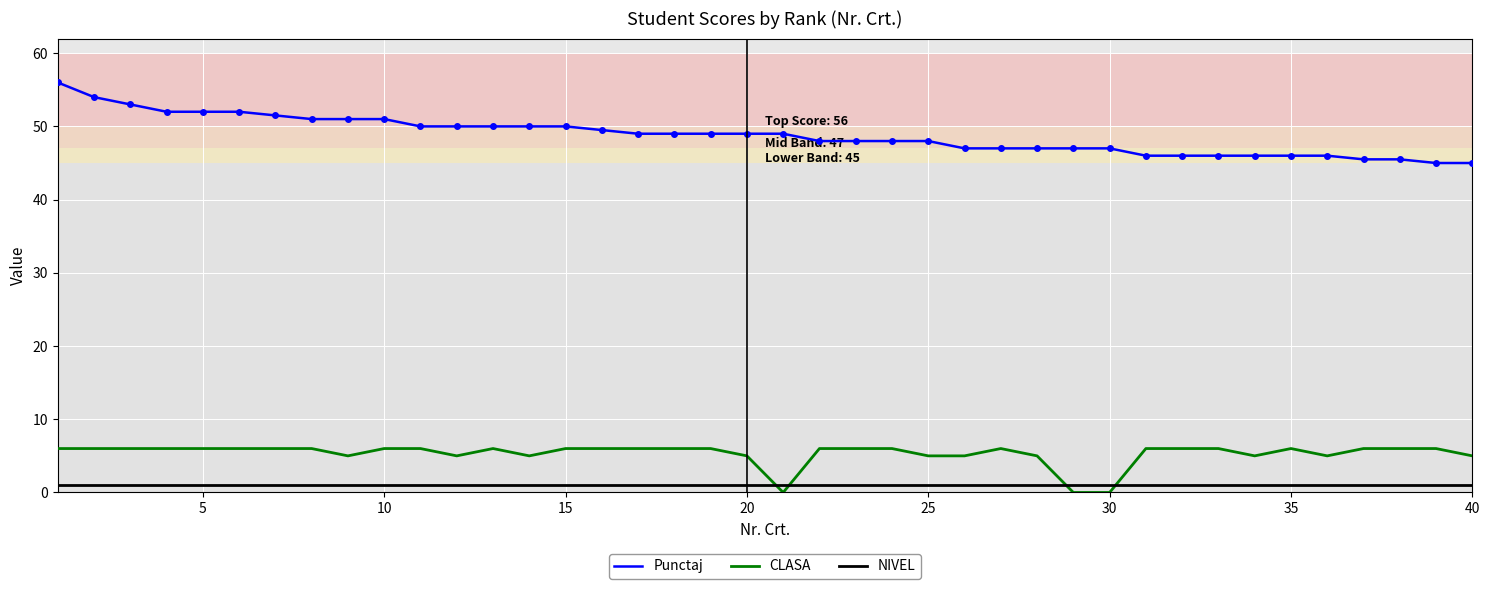

Which series has the largest total across all categories?

Punctaj